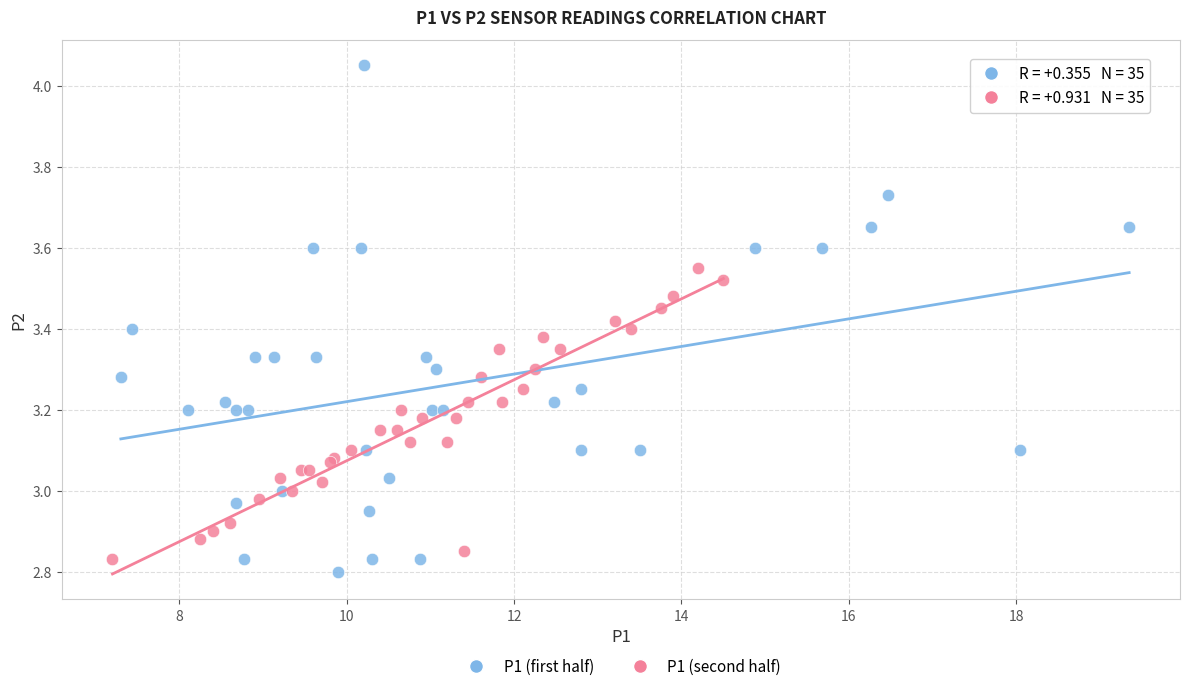

Which series contains the lowest Y value?

P1 (first half)